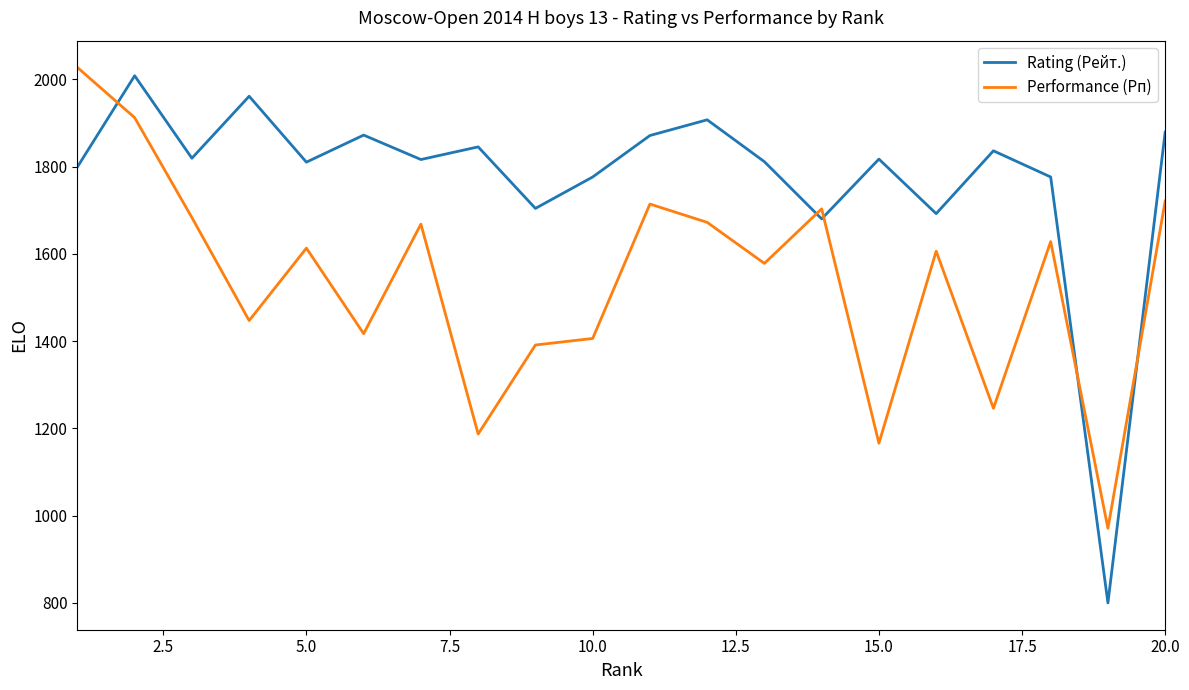

What is the average value of the Performance (Рп) series?

1538